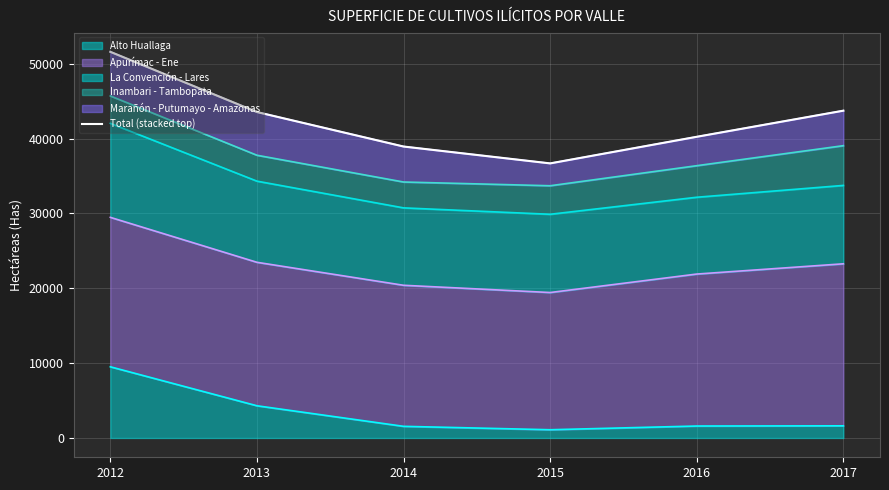

Count the number of categories in the chart.

6